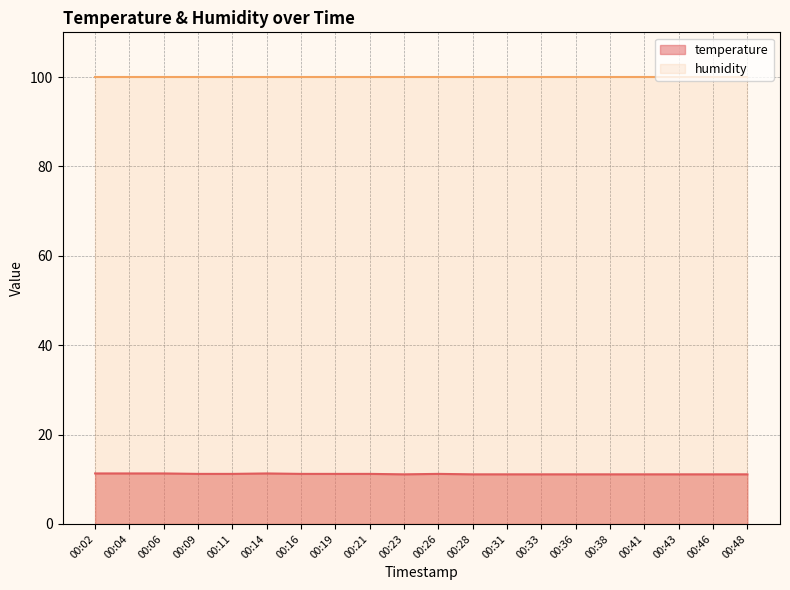

List the labels in order of value, smallest first.

00:23, 00:28, 00:31, 00:33, 00:36, 00:38, 00:41, 00:43, 00:46, 00:48, 00:09, 00:11, 00:16, 00:19, 00:21, 00:26, 00:02, 00:04, 00:06, 00:14